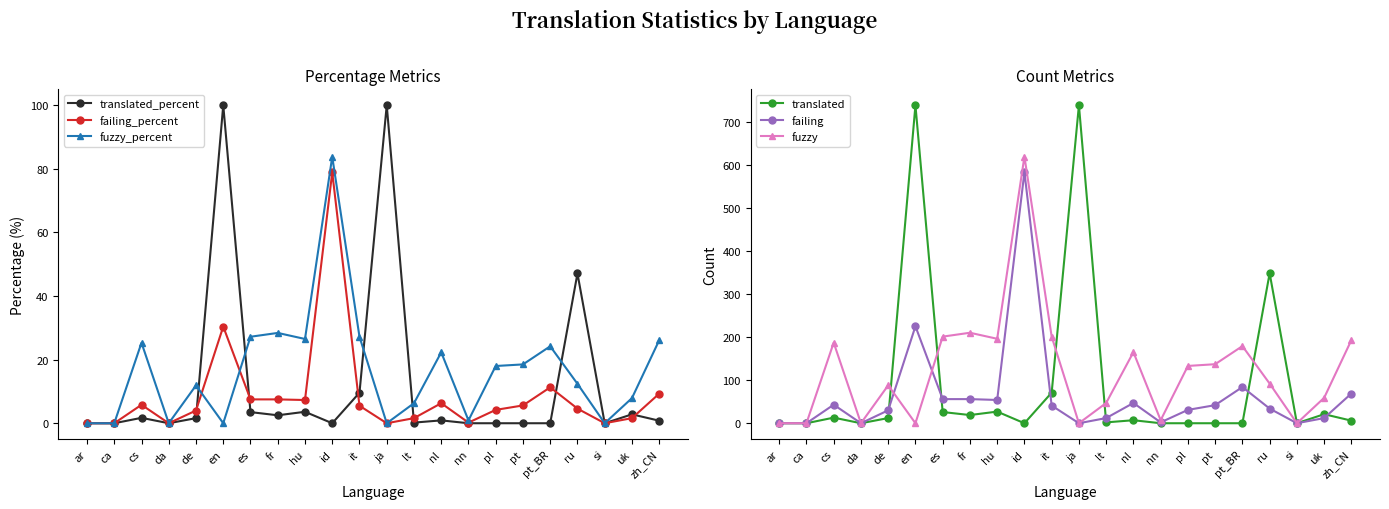

Is the value of fuzzy at uk greater than the value of translated_percent at pt?

Yes